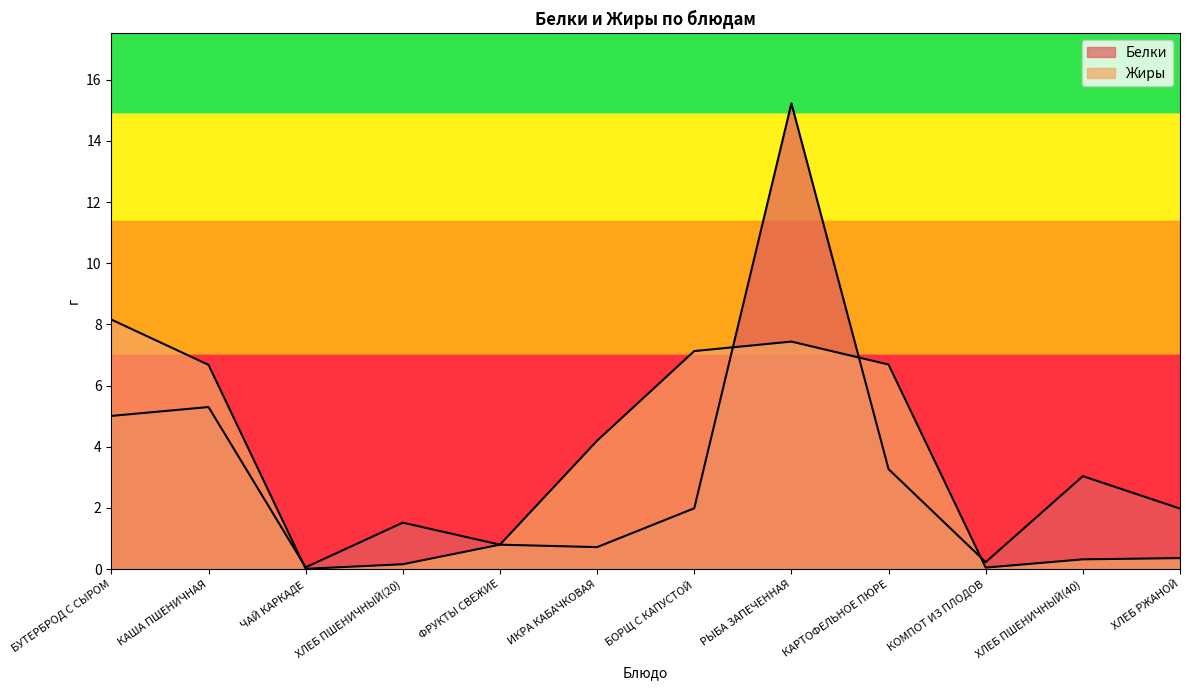

How many lines are shown in the chart?

2